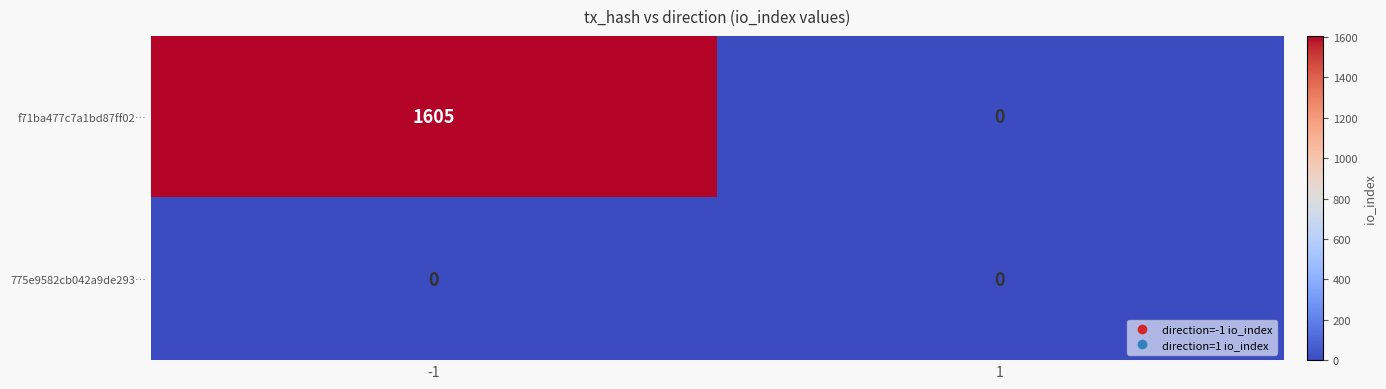

Reading left to right, transcribe all the data shown in this chart.

f71ba477c7a1bd87ff02…: -1=1605	1=0
775e9582cb042a9de293…: -1=0	1=0